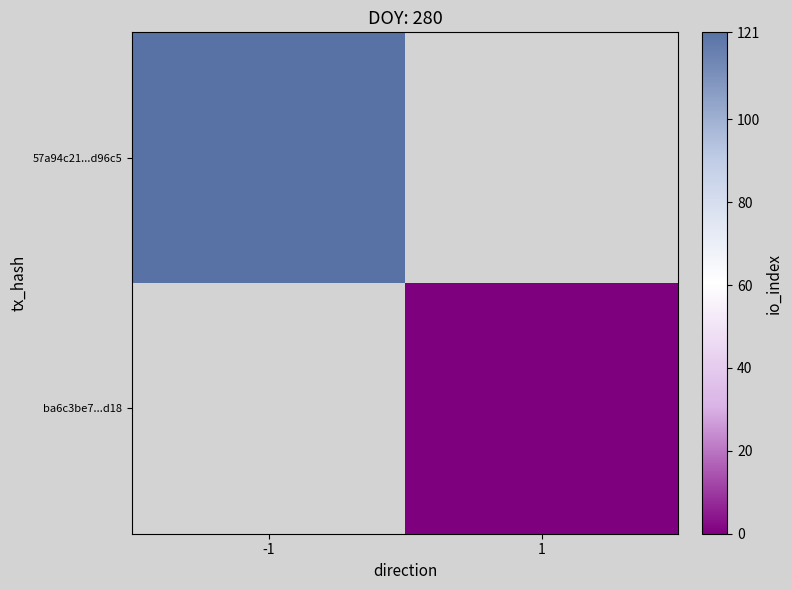

How many values in 57a94c21...d96c5 are above zero?

1